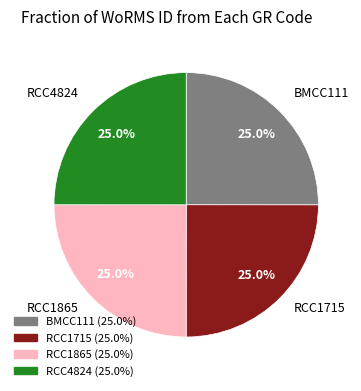

What percentage do RCC4824 and RCC1715 together represent?

50.0%